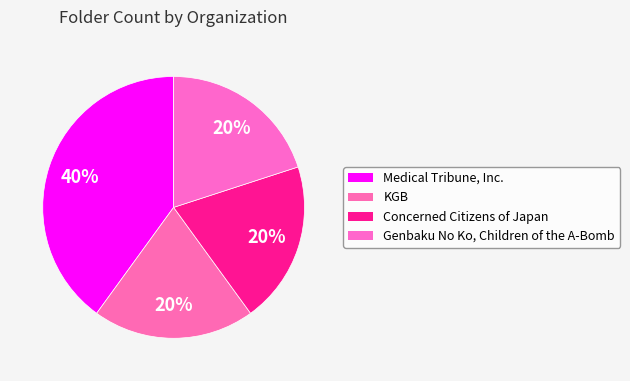

To the nearest percent, what percentage of the pie is Concerned Citizens of Japan?

20%